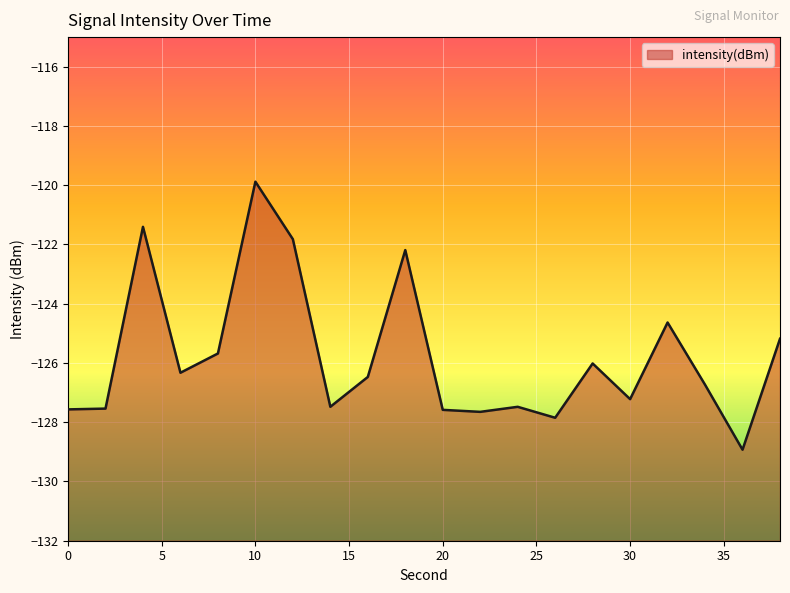

Which has a higher value, 18 or 20?

18